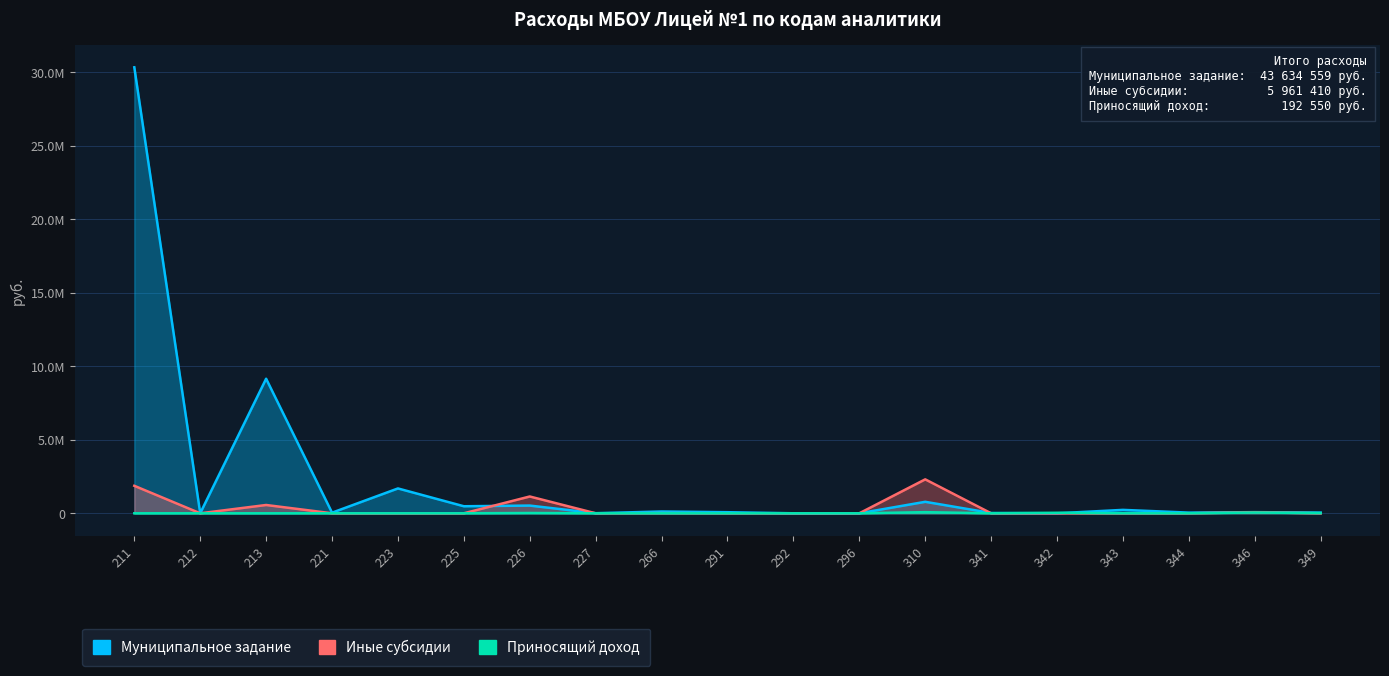

Which series changed the most between 342 and 344?

Муниципальное задание